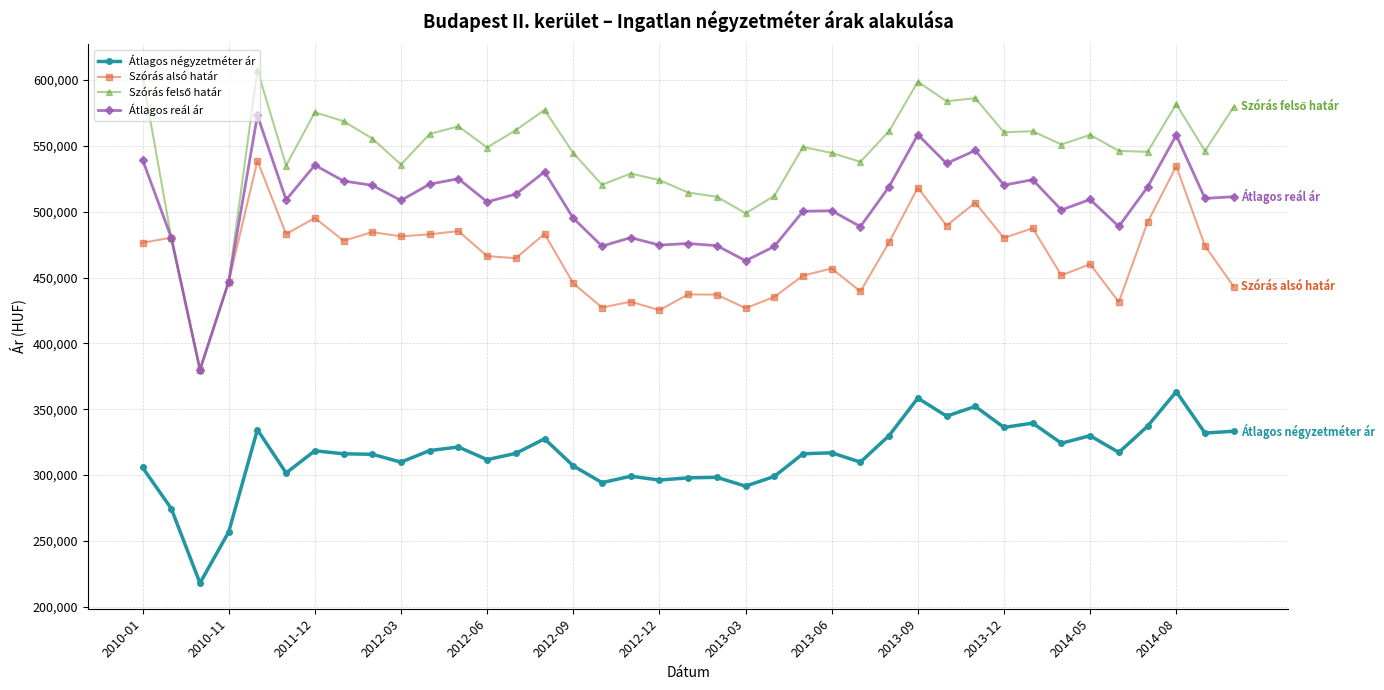

True or false: Átlagos négyzetméter ár and Szórás alsó határ cross at least once.

False